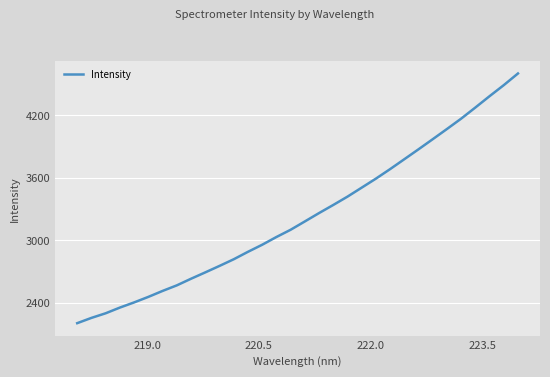

What is the difference between the maximum and minimum values?

2393.8